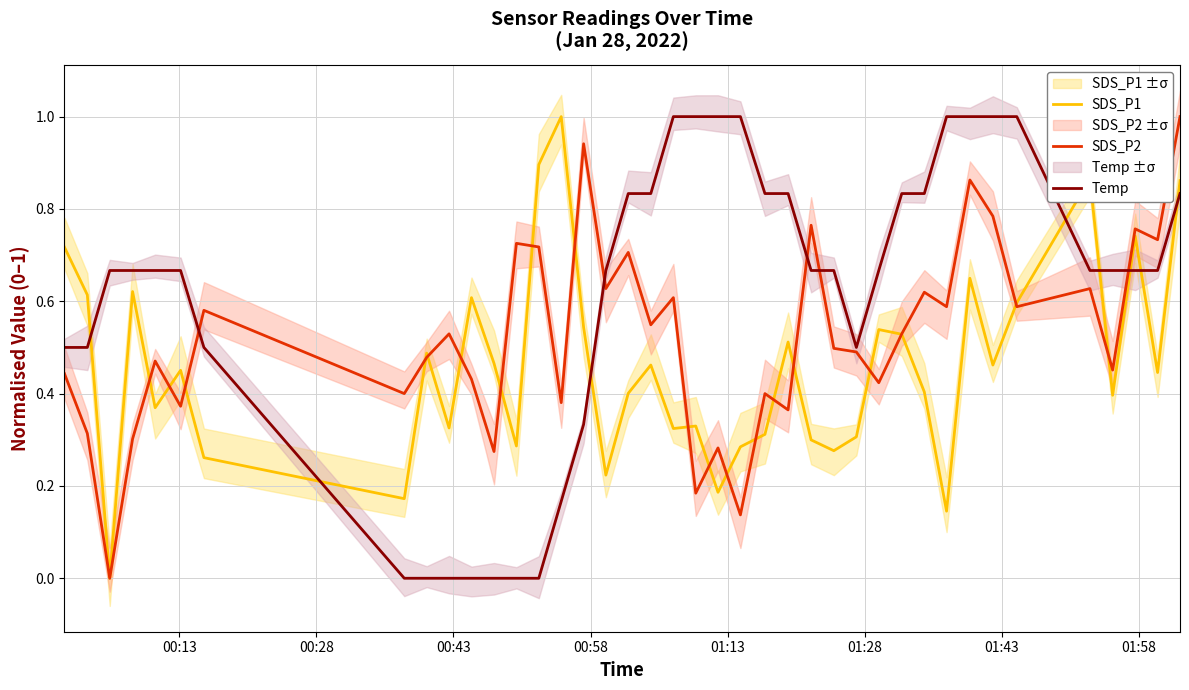

List the series in order of their peak value, highest first.

SDS_P1, SDS_P2, Temp